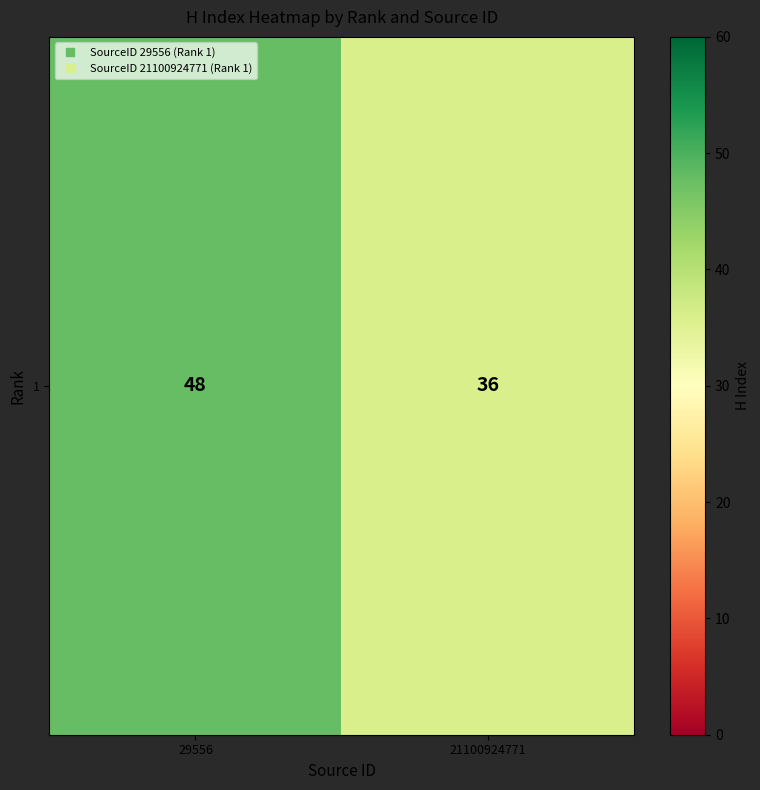

Reading right to left, extract all data points from this chart.

21100924771=36	29556=48